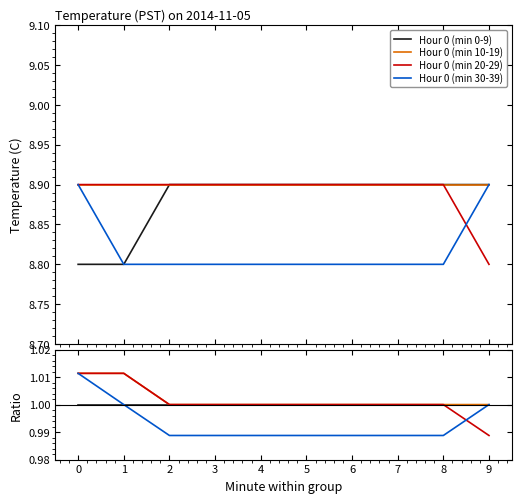

At 4, list the series in order from largest to smallest.

Hour 0 (min 0-9), Hour 0 (min 10-19), Hour 0 (min 20-29), Hour 0 (min 30-39)